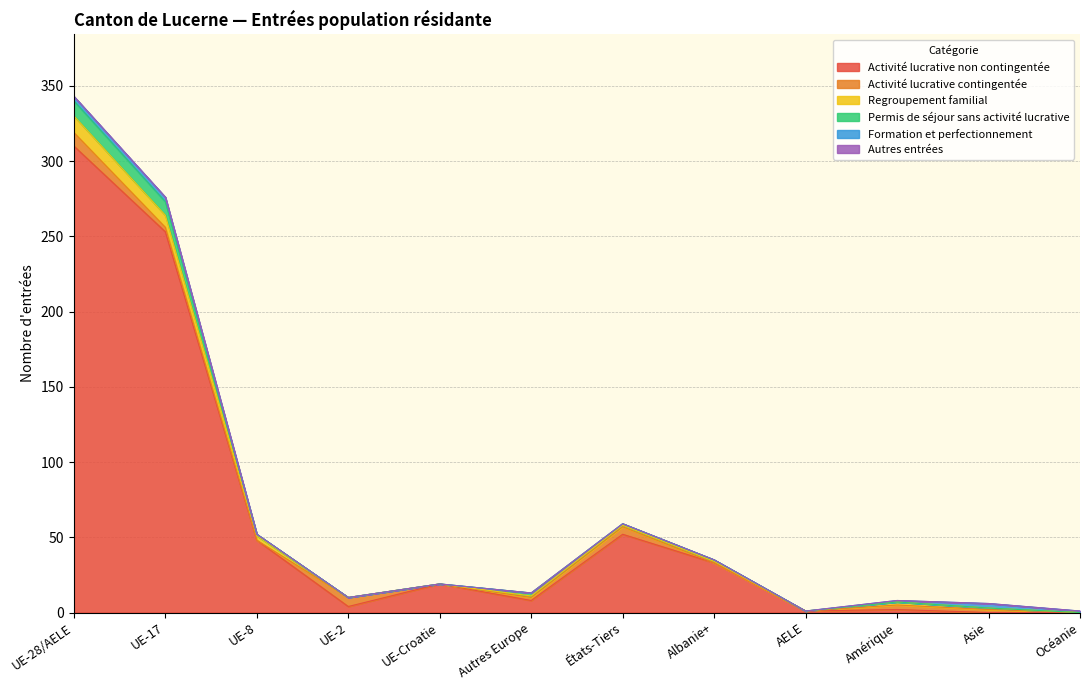

What is the difference between the Formation et perfectionnement values at Autres Europe and Asie?

3